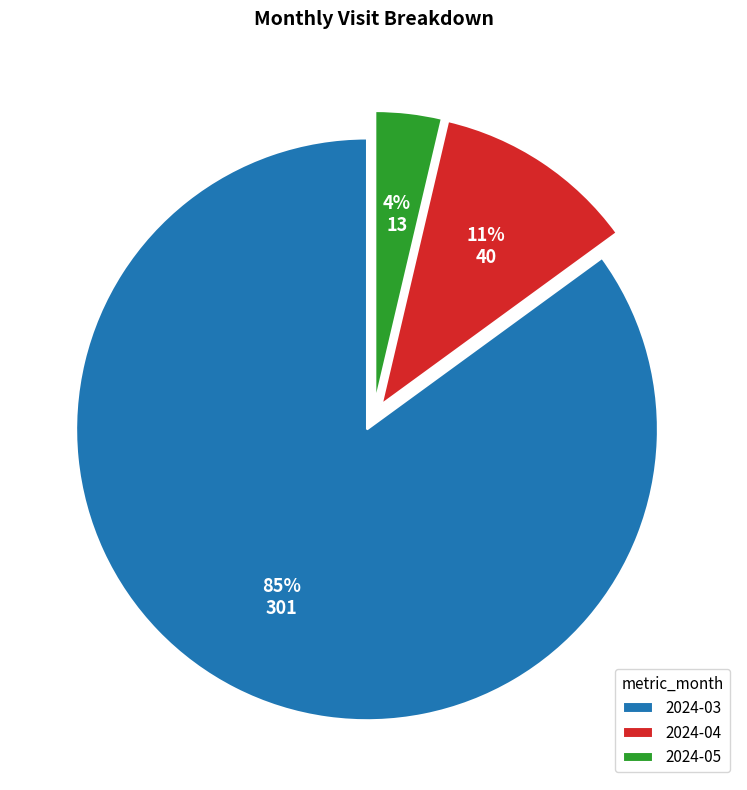

How many segments does this pie chart have?

3